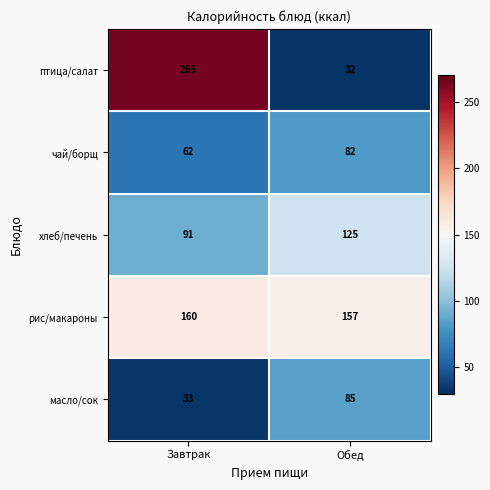

Reading left to right, list all the values displayed in this chart.

птица/салат: 265	32
чай/борщ: 62	82
хлеб/печень: 91	125
рис/макароны: 160	157
масло/сок: 33	85